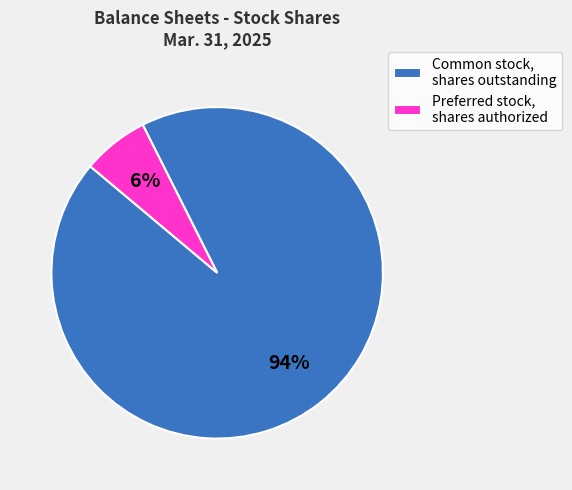

Which category has the biggest portion of the pie?

Common stock, shares outstanding